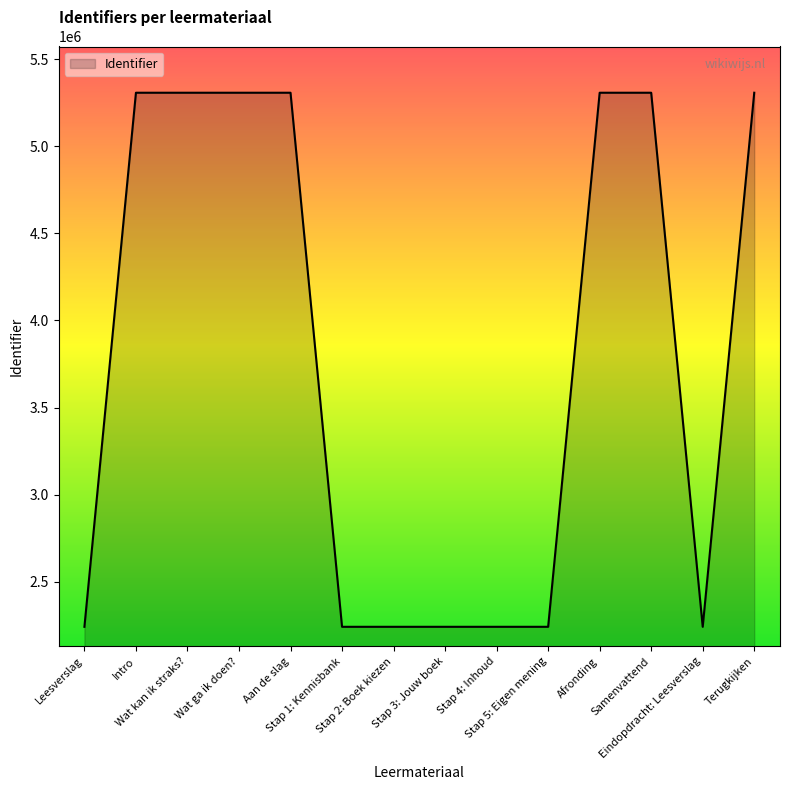

What is the minimum value shown in the chart?

2241576